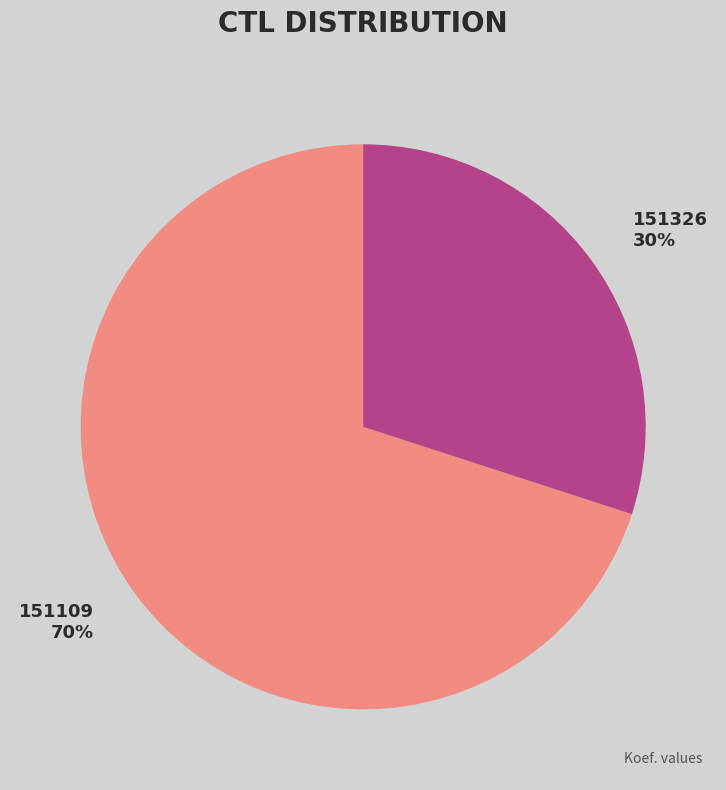

Which category has the smallest portion of the pie?

151326